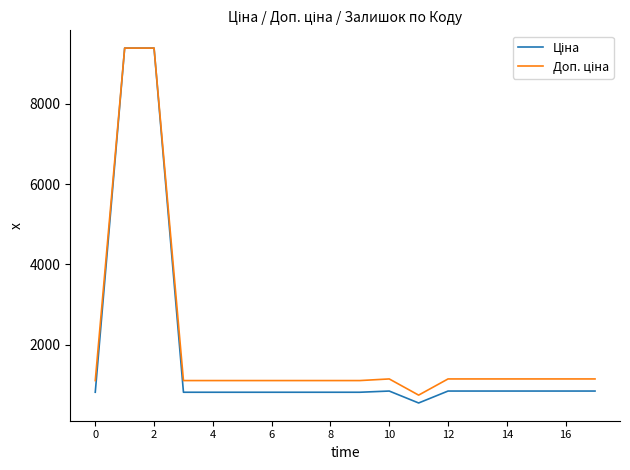

How many lines are shown in the chart?

2